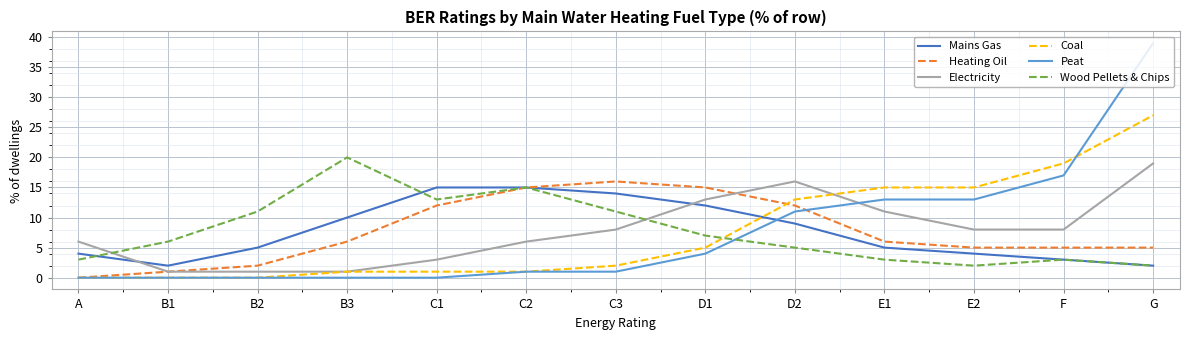

Is it true that Wood Pellets & Chips equals 4 at C3?

False